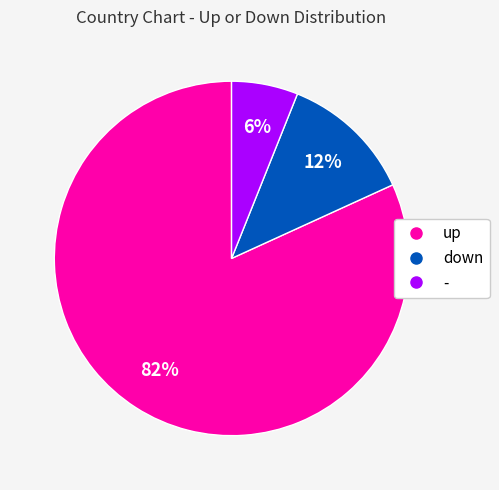

Do down and - together represent more than half of the pie?

No